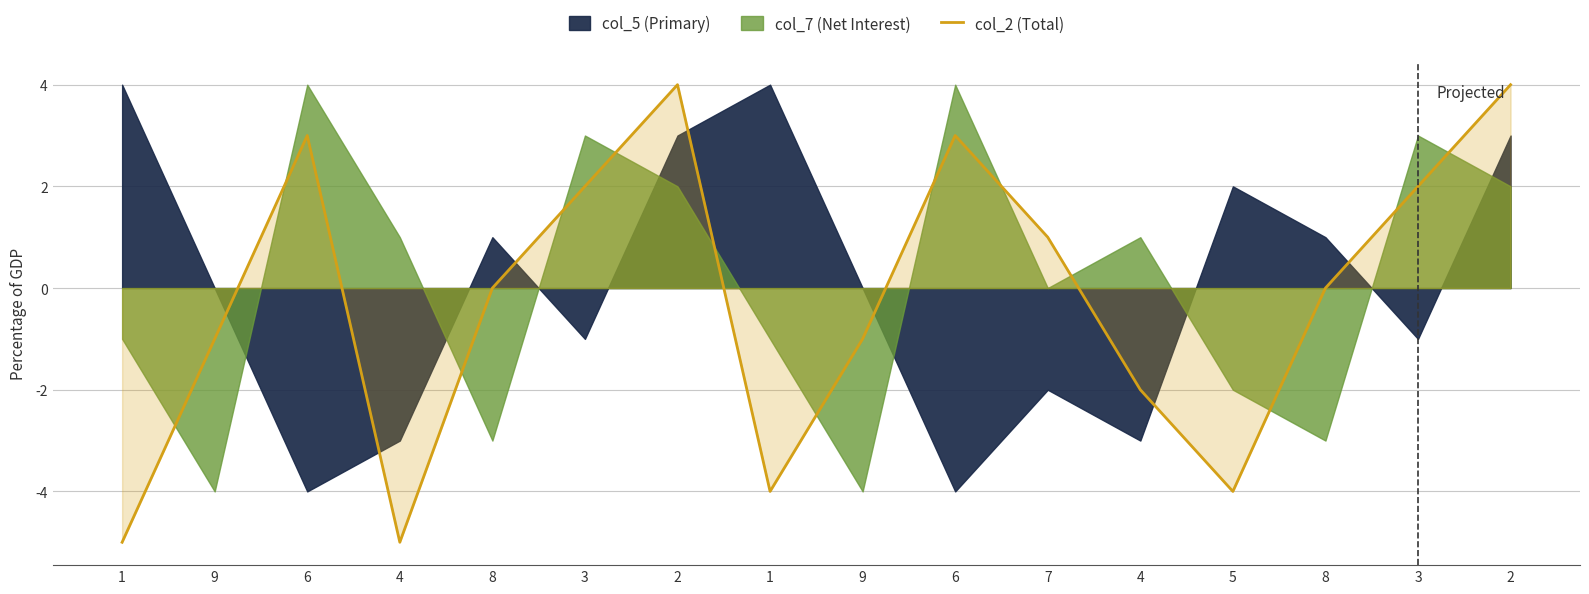

How many values are below 0?

7